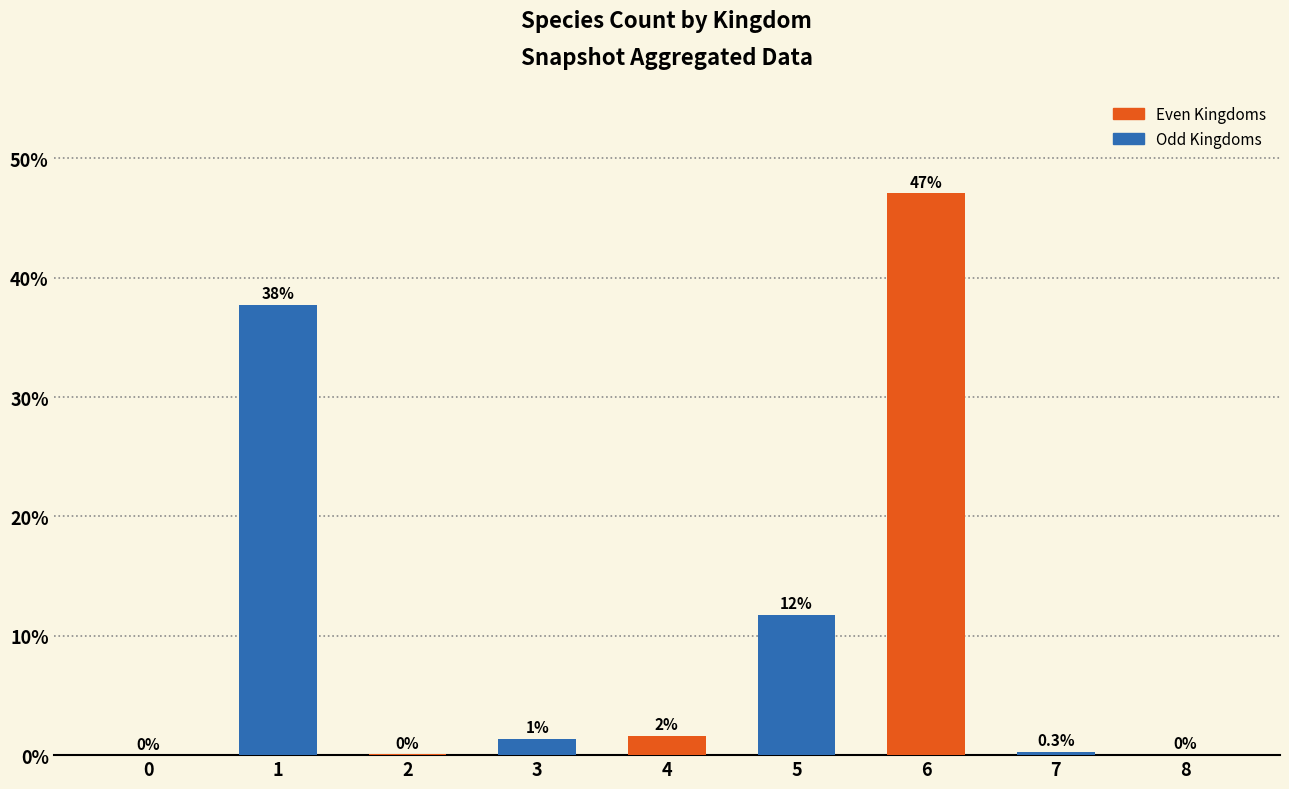

What is the sum of all values?

100.0